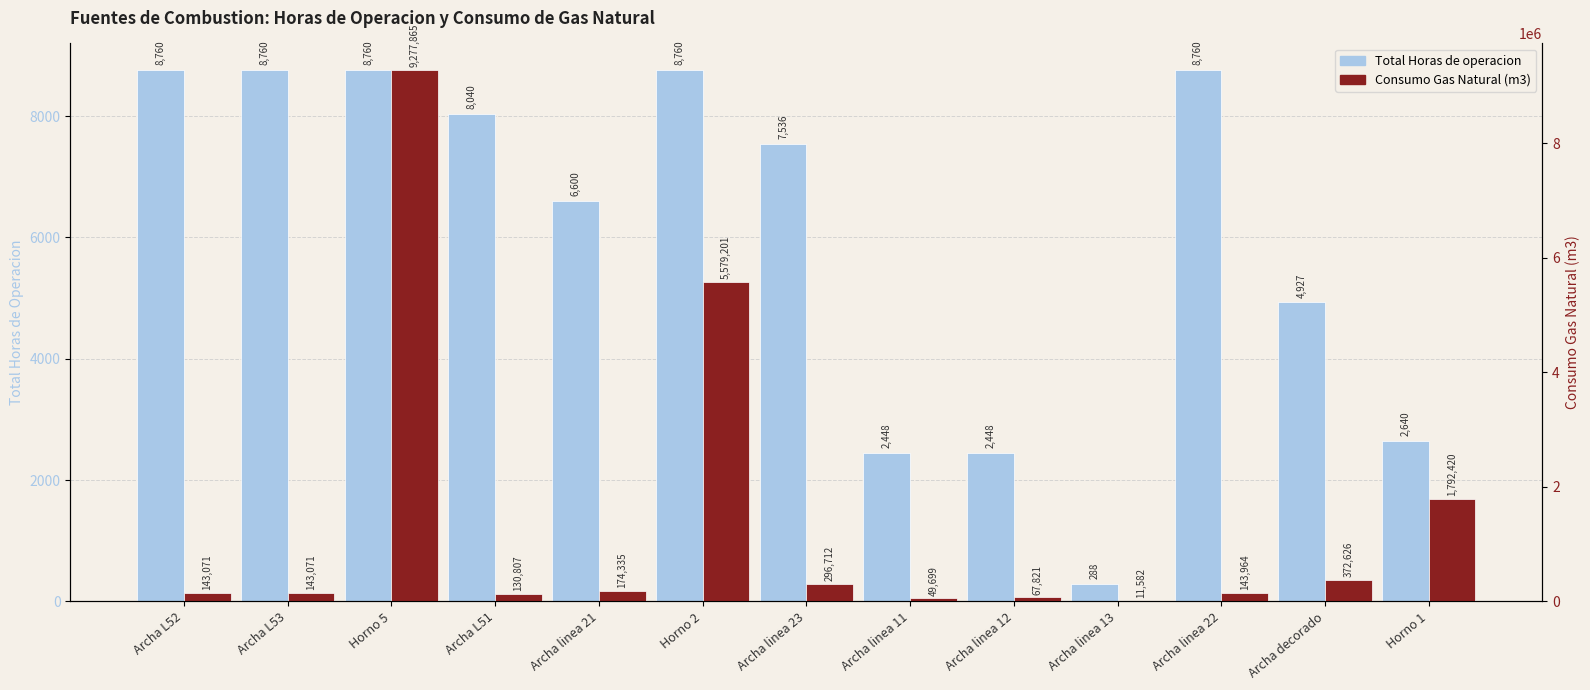

How many data points in Consumo Gas Natural (m3) are less than 143964?

6